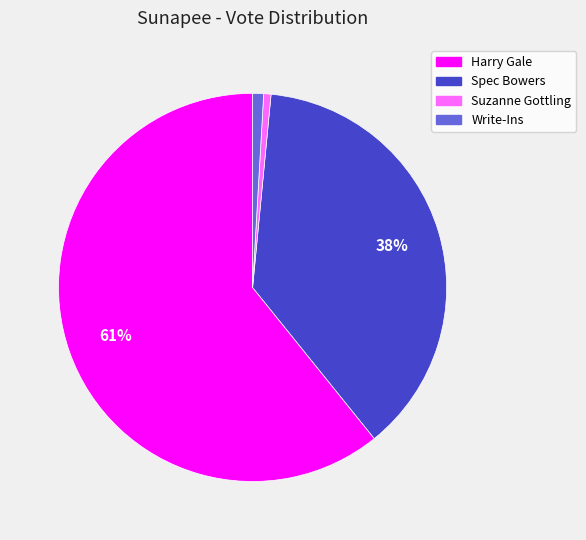

Does Write-Ins account for over 50% of the chart?

No